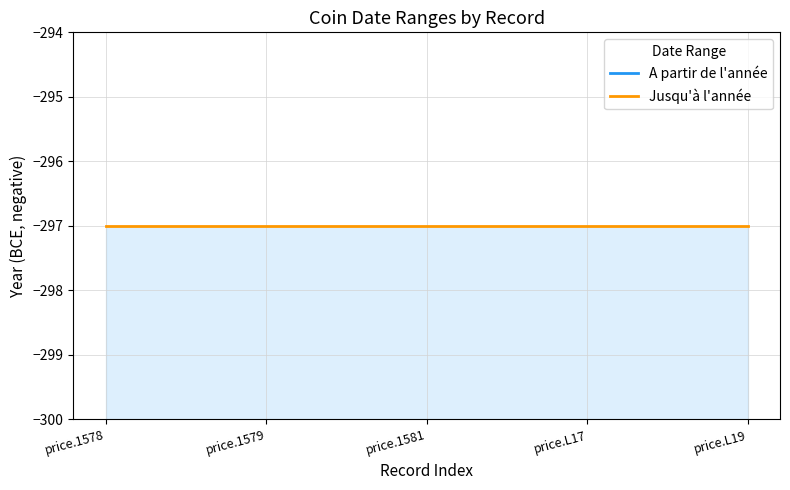

What is the minimum value for Jusqu'à l'année?

-297